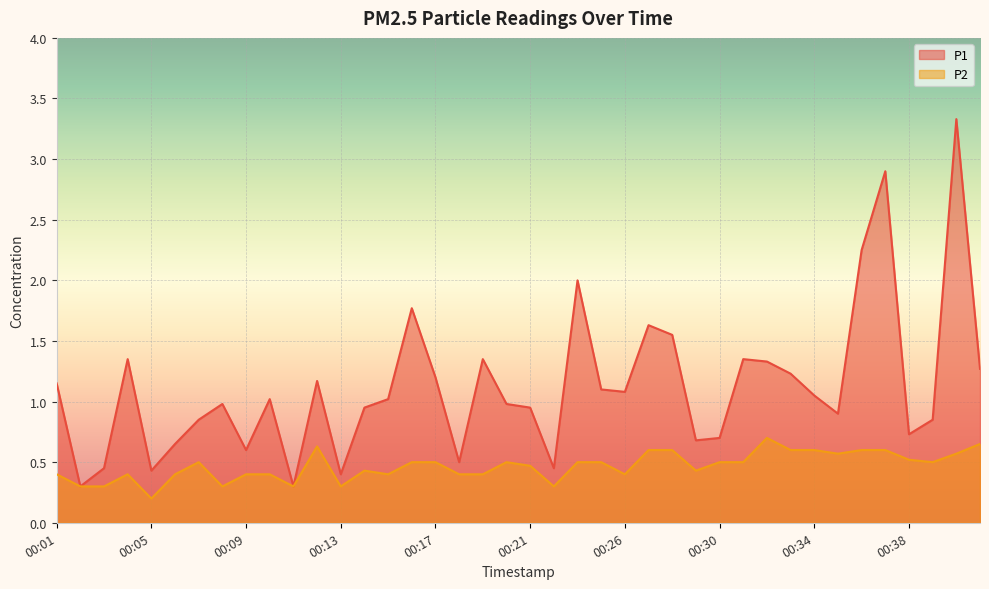

In P2, how many points are higher than both neighbors (excluding endpoints)?

6